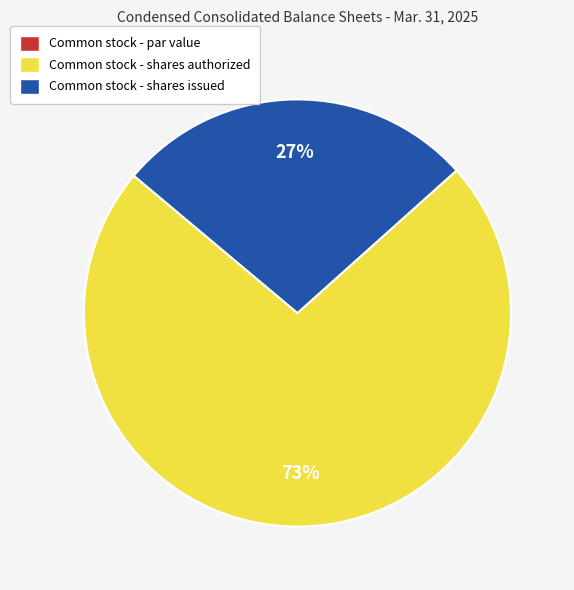

Is the sum of Common stock - shares issued and Common stock - shares authorized greater than half?

Yes